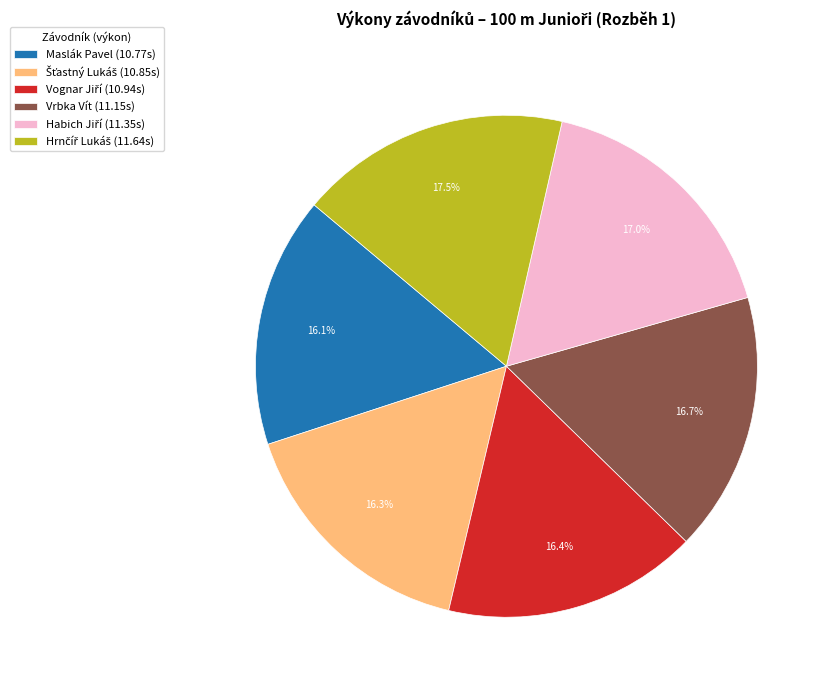

Does any single category account for the majority?

No